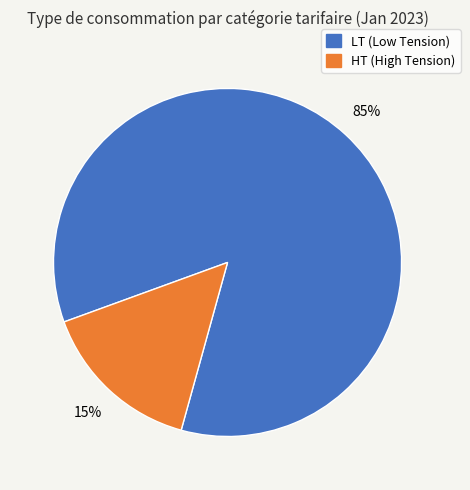

Is there a majority slice in this chart?

Yes